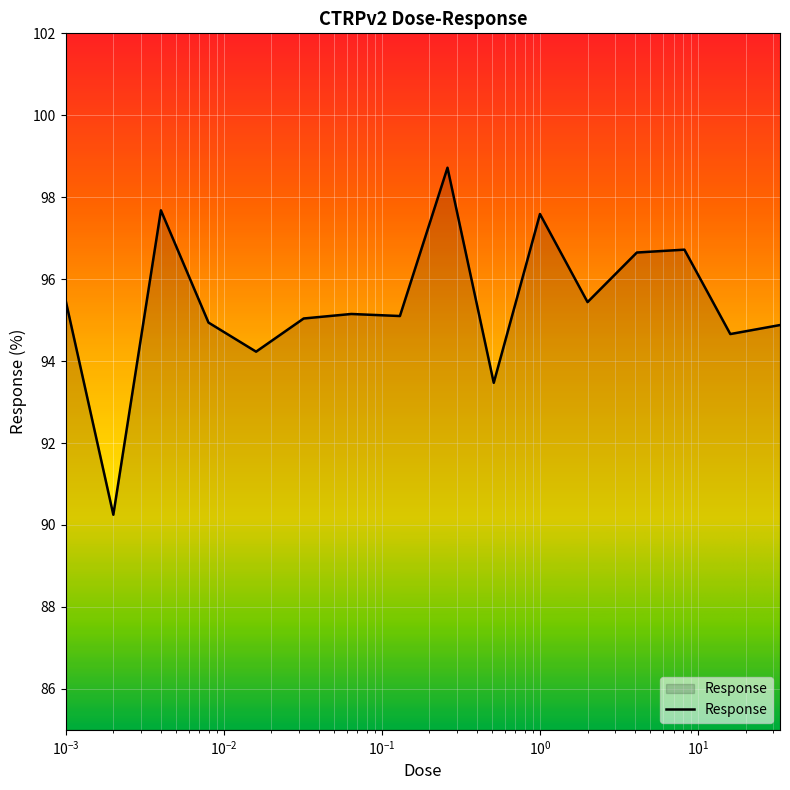

What is the maximum value shown in the chart?

98.7